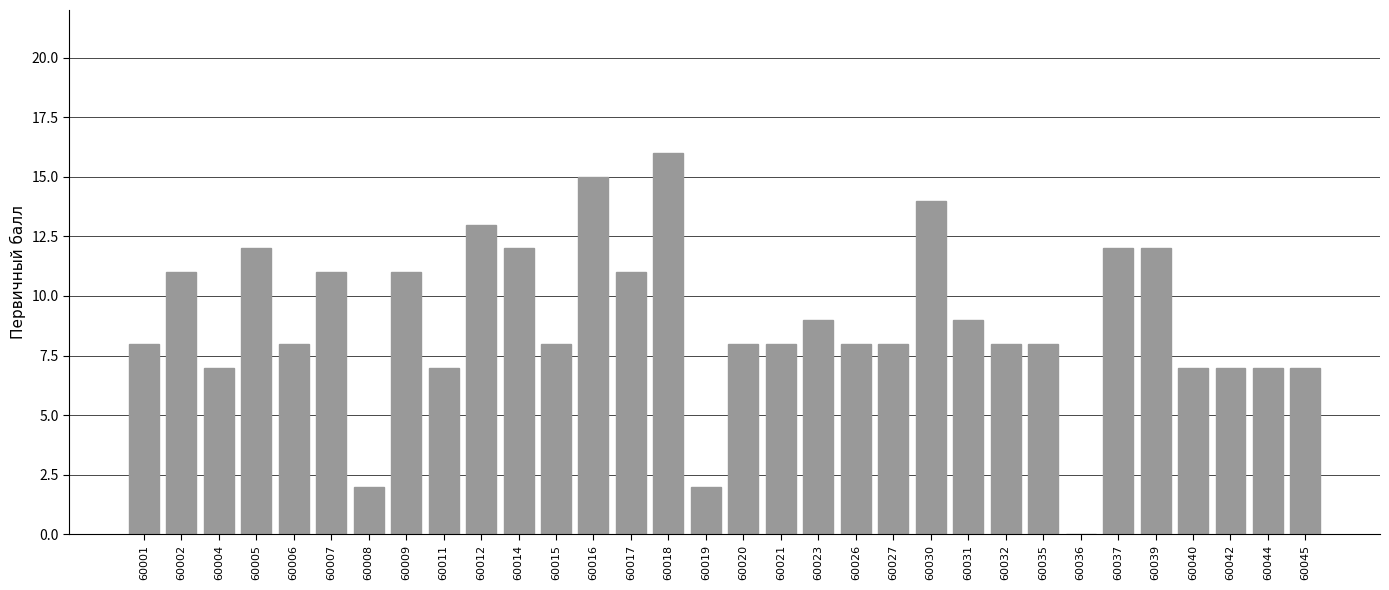

What is the sum of the values at 60035 and 60015?

16